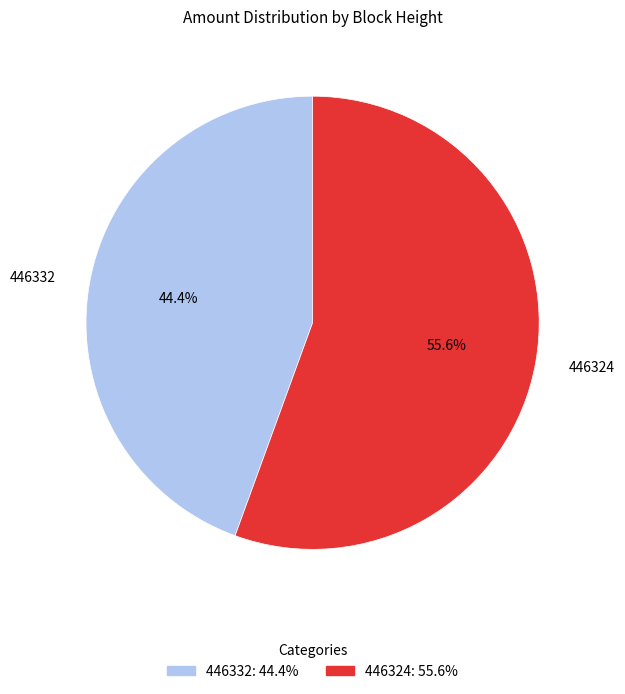

What is the majority slice?

446324